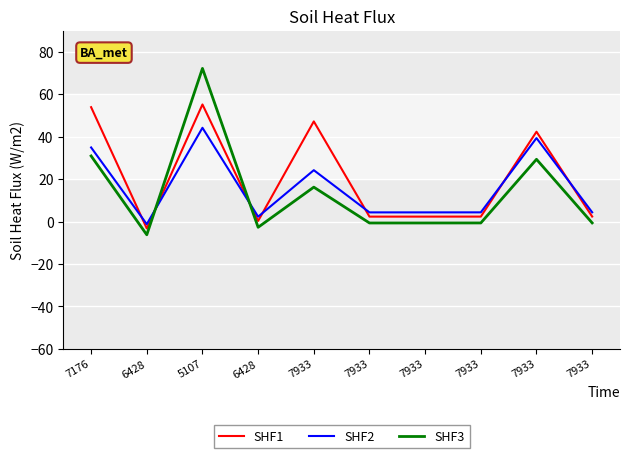

Is this an area chart (filled region under the line)?

No